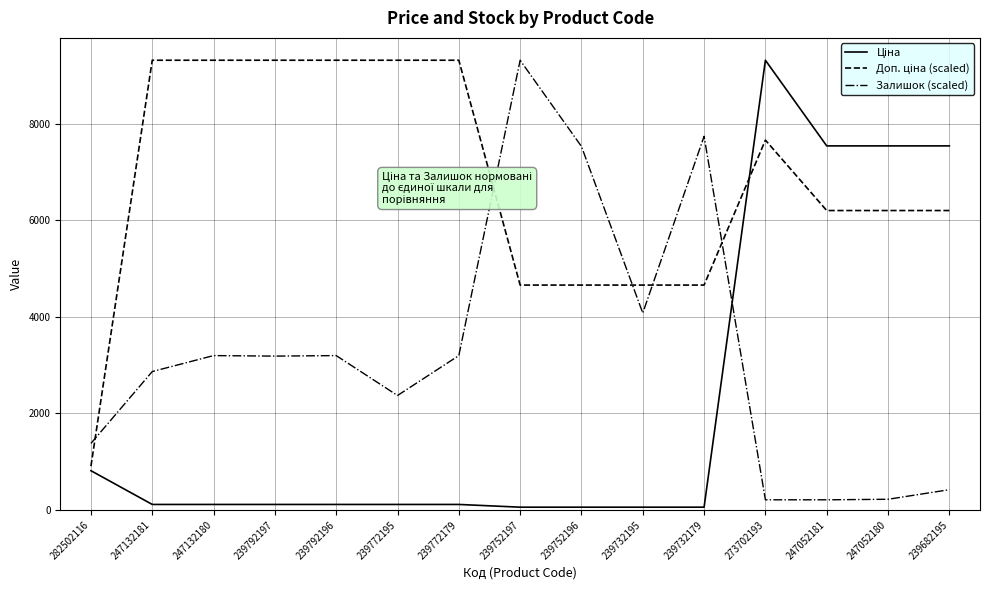

At which category is the sum across all series the highest?

273702193